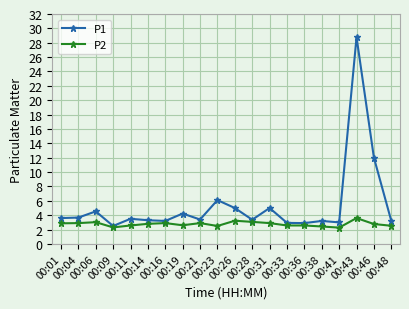

What is the total value across all series at 00:28?

6.4